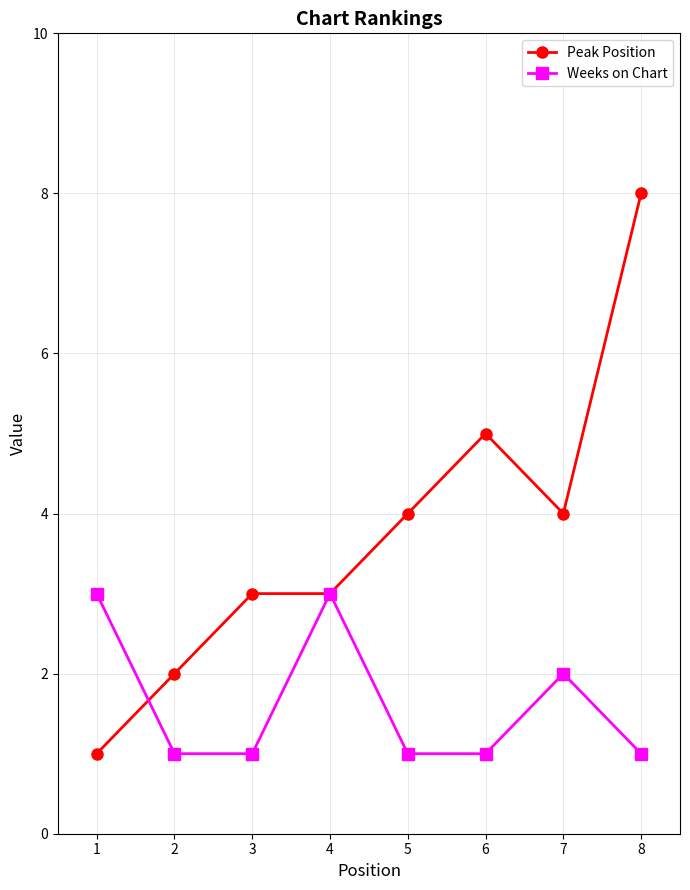

Reading right to left, what are all the values shown in this chart?

Peak Position: 8=8	7=4	6=5	5=4	4=3	3=3	2=2	1=1
Weeks on Chart: 8=1	7=2	6=1	5=1	4=3	3=1	2=1	1=3